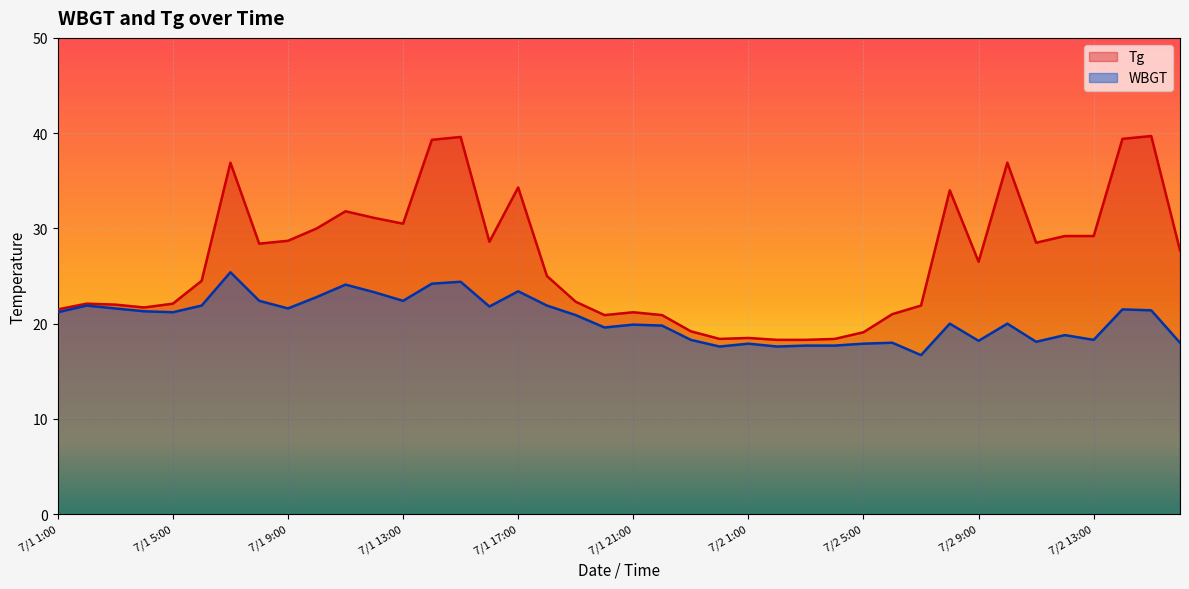

What is the smallest value displayed?

16.7